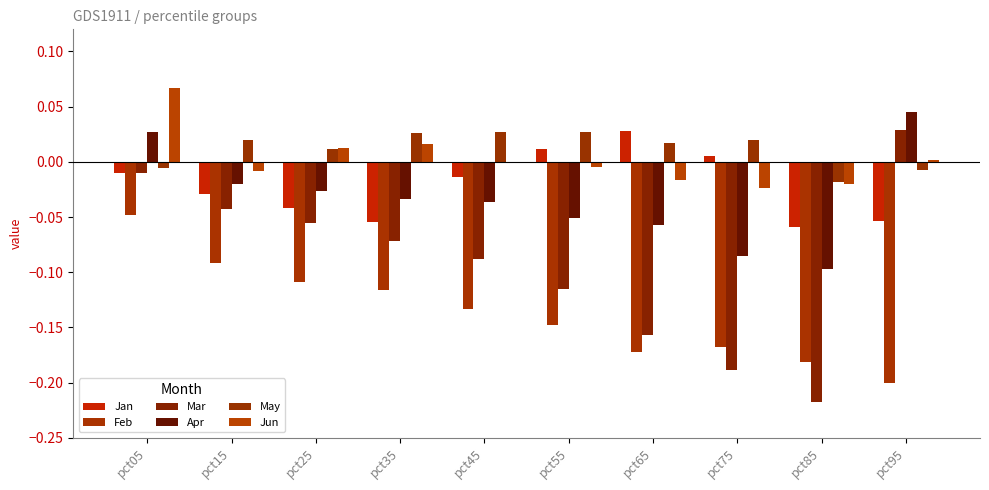

Reading left to right, what are all the values shown in this chart?

Jan: -0.0	-0.0	-0.0	-0.1	-0.0	0.0	0.0	0.0	-0.1	-0.1
Feb: -0.0	-0.1	-0.1	-0.1	-0.1	-0.1	-0.2	-0.2	-0.2	-0.2
Mar: -0.0	-0.0	-0.1	-0.1	-0.1	-0.1	-0.2	-0.2	-0.2	0.0
Apr: 0.0	-0.0	-0.0	-0.0	-0.0	-0.1	-0.1	-0.1	-0.1	0.0
May: -0.0	0.0	0.0	0.0	0.0	0.0	0.0	0.0	-0.0	-0.0
Jun: 0.1	-0.0	0.0	0.0	-0.0	-0.0	-0.0	-0.0	-0.0	0.0